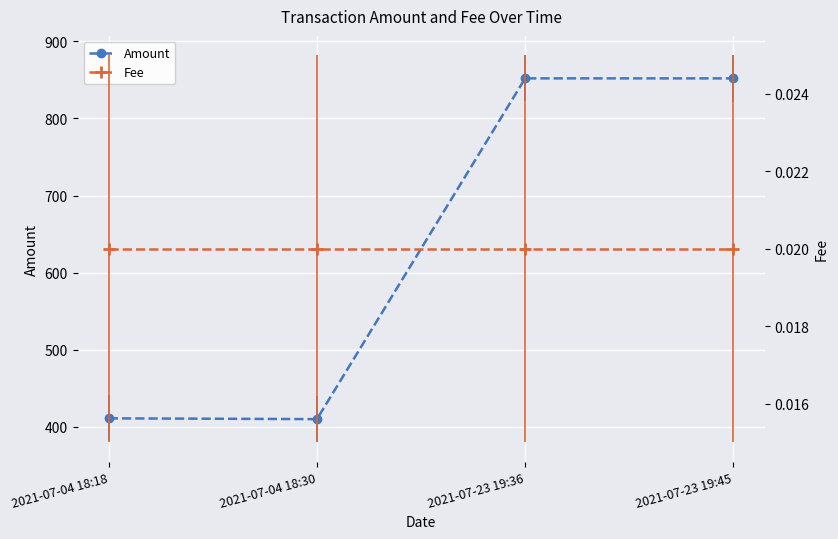

Count the number of data series in this chart.

2